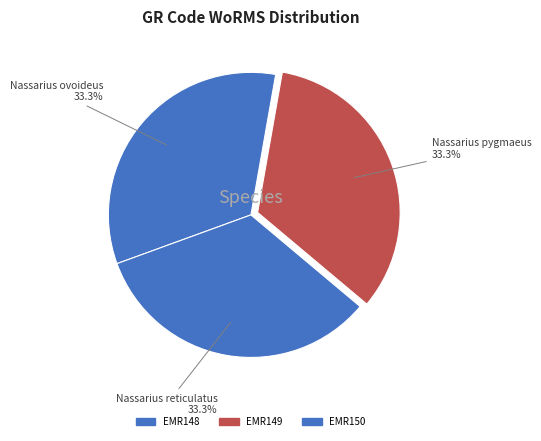

How many slices are in this pie chart?

3